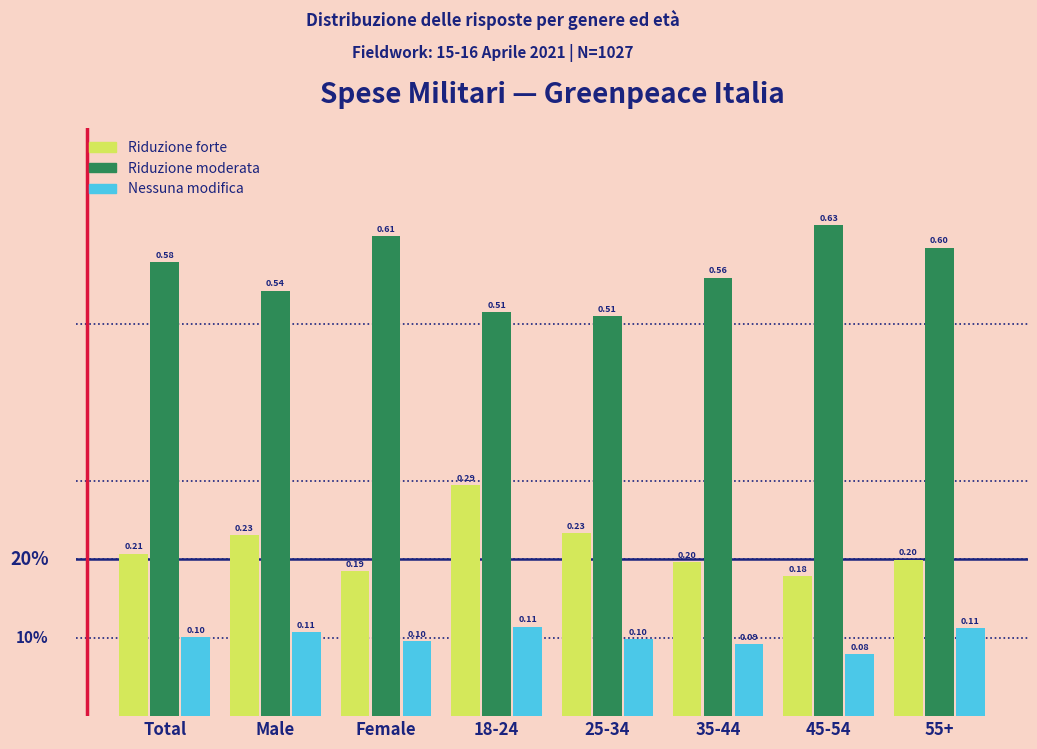

At 35-44, list the series in order from largest to smallest.

Riduzione moderata, Riduzione forte, Nessuna modifica